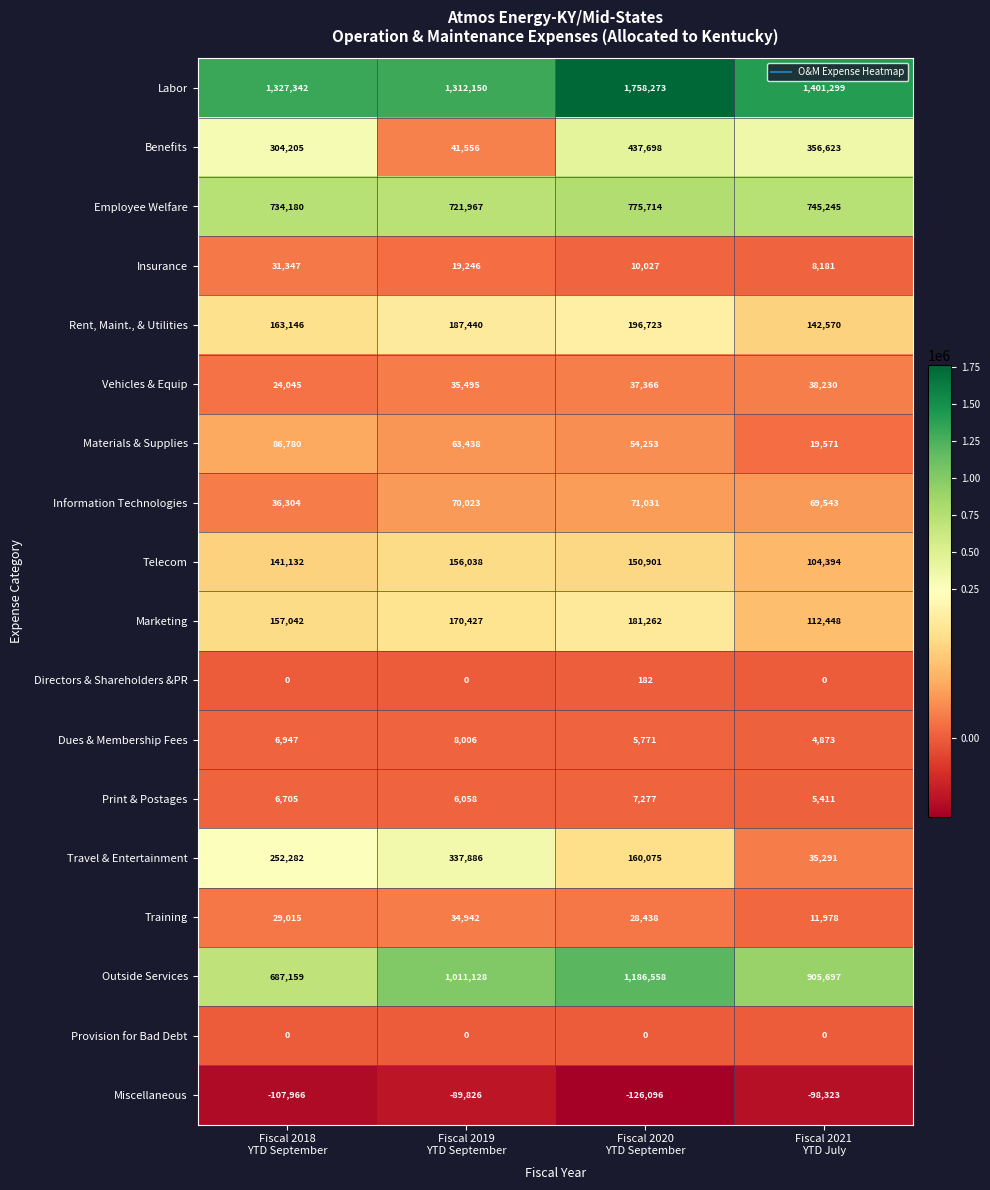

Which series has the largest total across all categories?

Labor